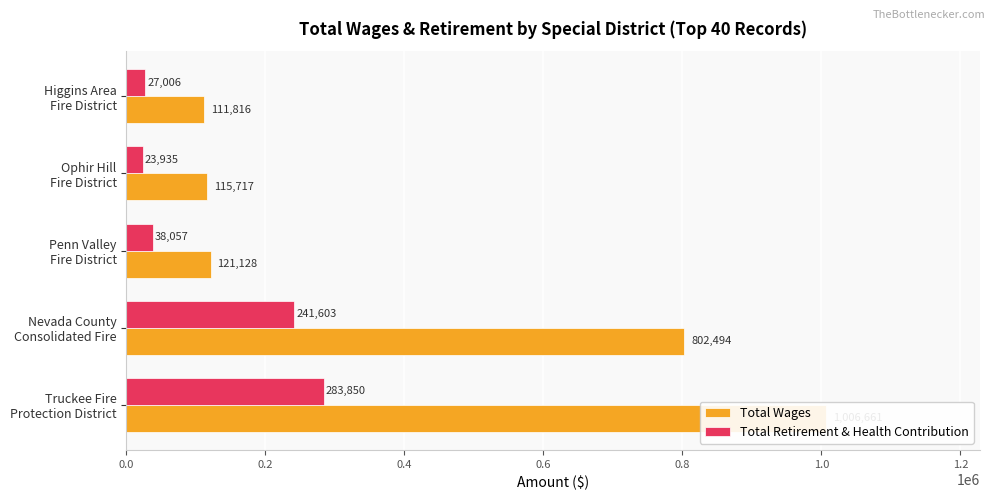

Which series has the largest range (max minus min)?

Total Wages